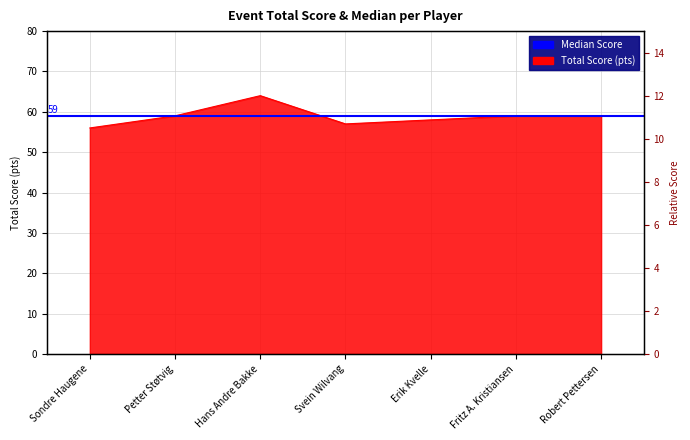

At which label is event_total_score closest to 60?

Petter Støtvig